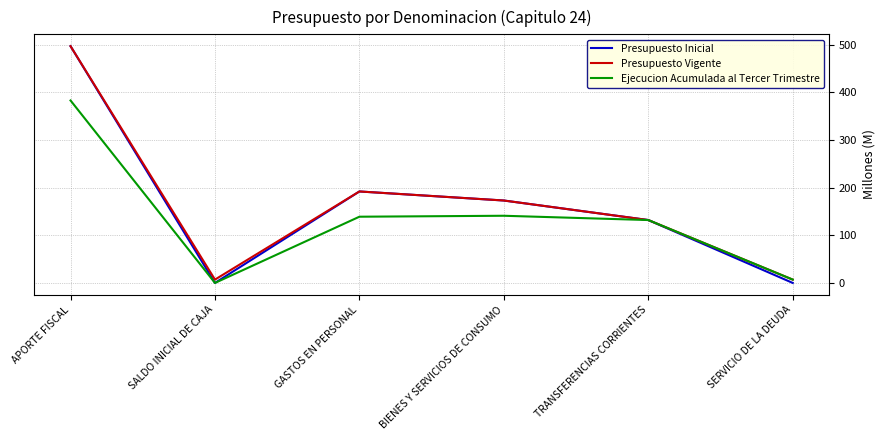

Is the value of Presupuesto Vigente at SALDO INICIAL DE CAJA greater than the value of Presupuesto Inicial at APORTE FISCAL?

No